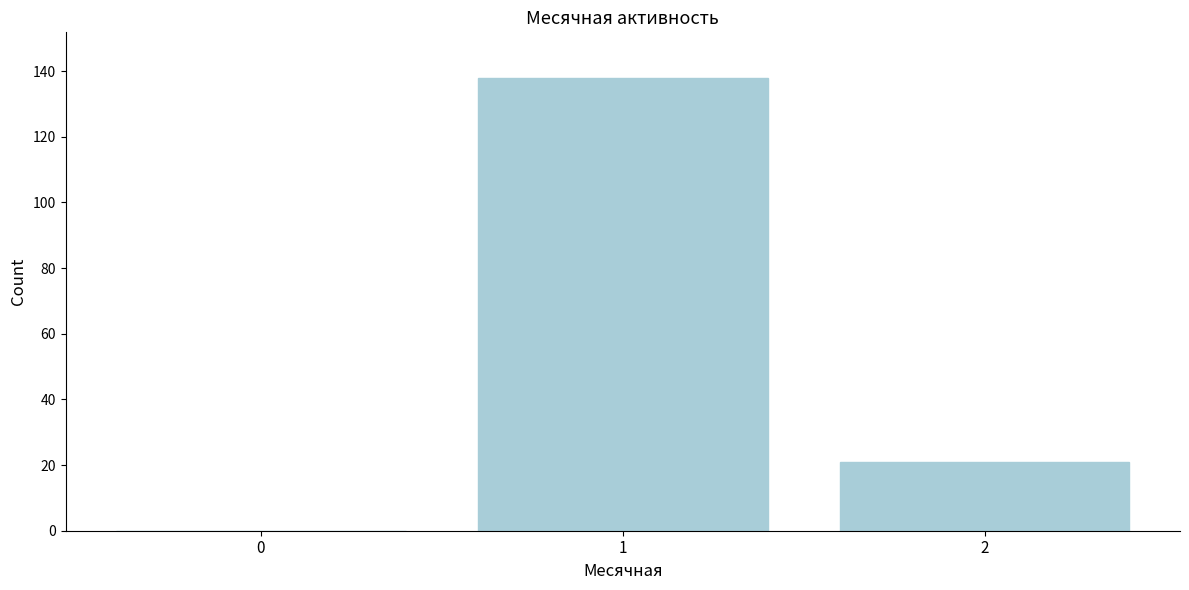

Reading right to left, what are all the values shown in this chart?

2=21	1=138	0=0